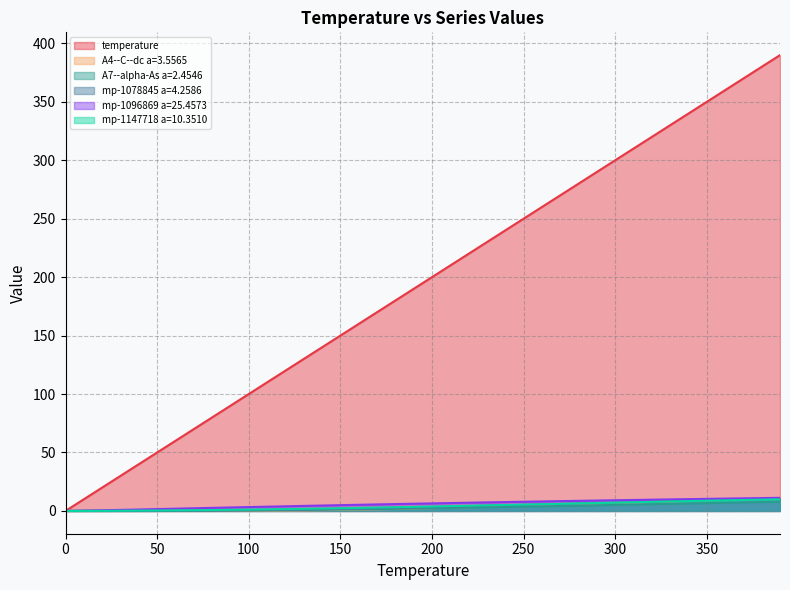

At which category is the sum across all series the highest?

390